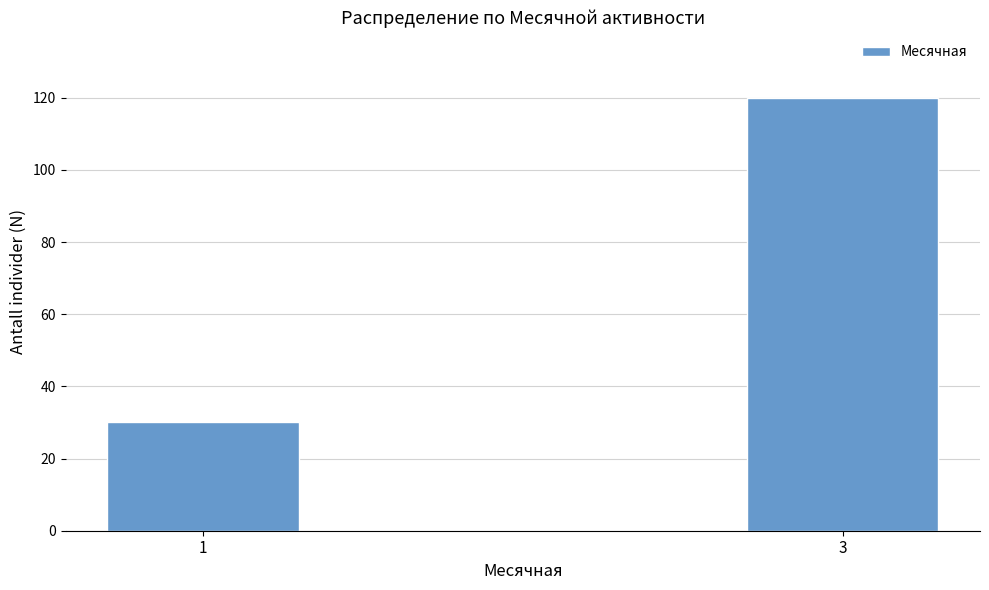

Reading left to right, transcribe all the data shown in this chart.

30	120